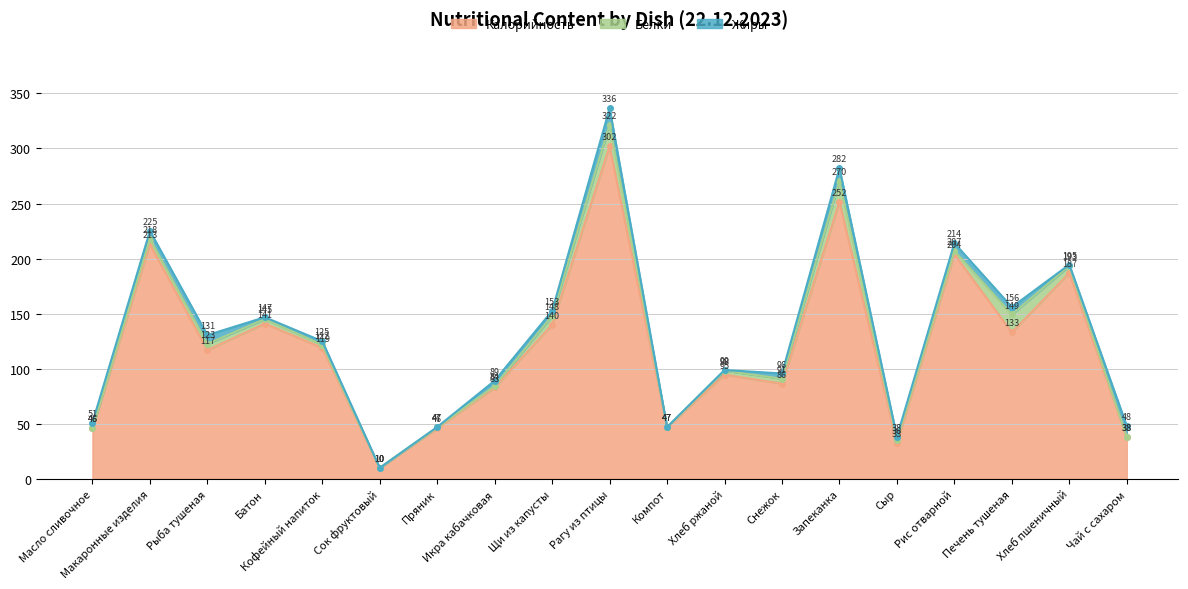

What is the average value of the Белки series?

5.4